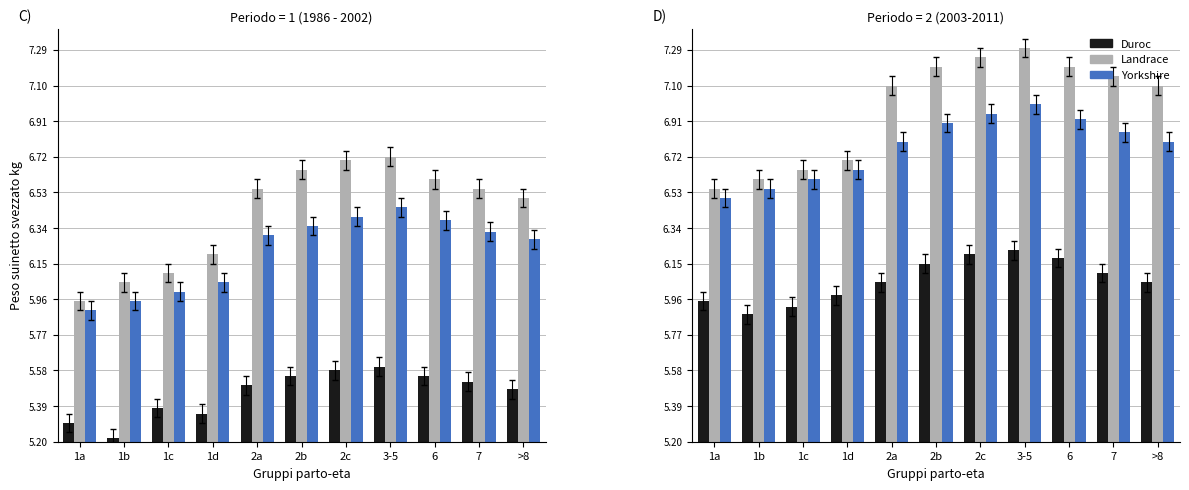

At which label is Yorkshire closest to 6?

1a